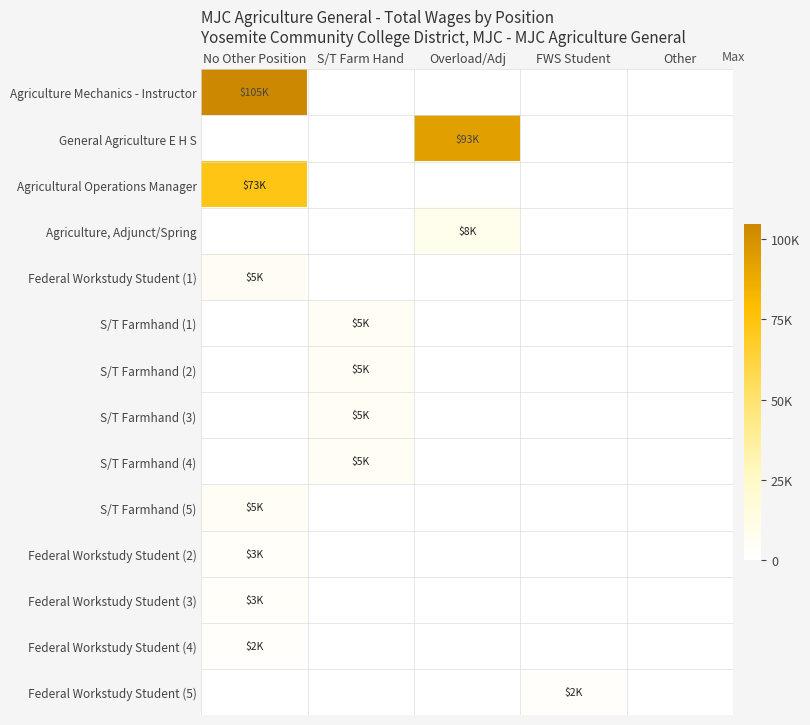

Reading left to right, list all the values displayed in this chart.

Agriculture Mechanics - Instructor: No Other Position=104631	S/T Farm Hand=0	Overload/Adj=0	FWS Student=0	Other=0
General Agriculture E H S: No Other Position=0	S/T Farm Hand=0	Overload/Adj=93295	FWS Student=0	Other=0
Agricultural Operations Manager: No Other Position=73051	S/T Farm Hand=0	Overload/Adj=0	FWS Student=0	Other=0
Agriculture, Adjunct/Spring: No Other Position=0	S/T Farm Hand=0	Overload/Adj=8424	FWS Student=0	Other=0
Federal Workstudy Student (1): No Other Position=5040	S/T Farm Hand=0	Overload/Adj=0	FWS Student=0	Other=0
S/T Farmhand (1): No Other Position=0	S/T Farm Hand=4609	Overload/Adj=0	FWS Student=0	Other=0
S/T Farmhand (2): No Other Position=0	S/T Farm Hand=4609	Overload/Adj=0	FWS Student=0	Other=0
S/T Farmhand (3): No Other Position=0	S/T Farm Hand=4609	Overload/Adj=0	FWS Student=0	Other=0
S/T Farmhand (4): No Other Position=0	S/T Farm Hand=4609	Overload/Adj=0	FWS Student=0	Other=0
S/T Farmhand (5): No Other Position=4609	S/T Farm Hand=0	Overload/Adj=0	FWS Student=0	Other=0
Federal Workstudy Student (2): No Other Position=2640	S/T Farm Hand=0	Overload/Adj=0	FWS Student=0	Other=0
Federal Workstudy Student (3): No Other Position=2624	S/T Farm Hand=0	Overload/Adj=0	FWS Student=0	Other=0
Federal Workstudy Student (4): No Other Position=1960	S/T Farm Hand=0	Overload/Adj=0	FWS Student=0	Other=0
Federal Workstudy Student (5): No Other Position=0	S/T Farm Hand=0	Overload/Adj=0	FWS Student=1856	Other=0